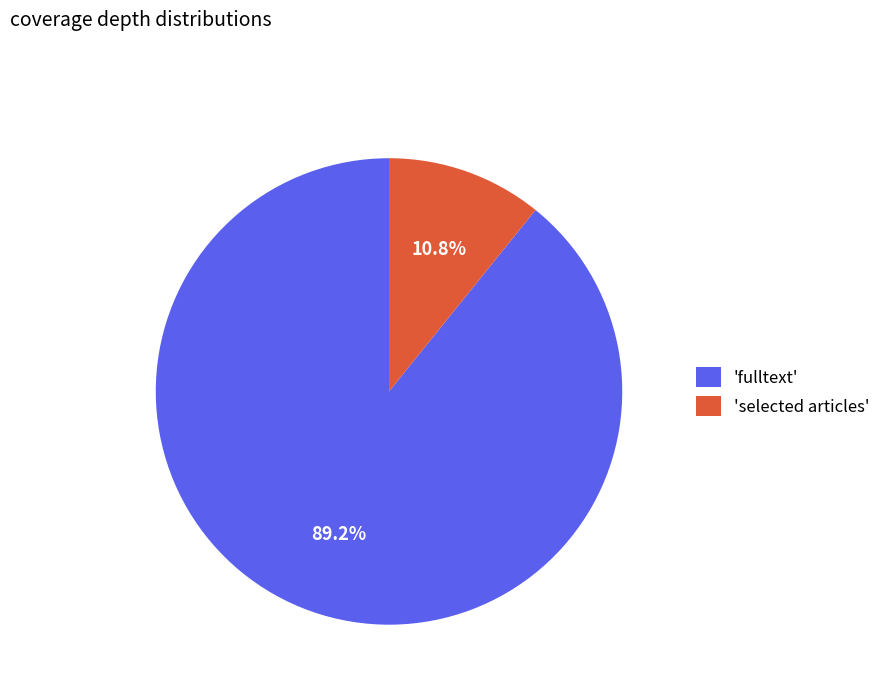

Rank the categories by value from lowest to highest.

'selected articles', 'fulltext'